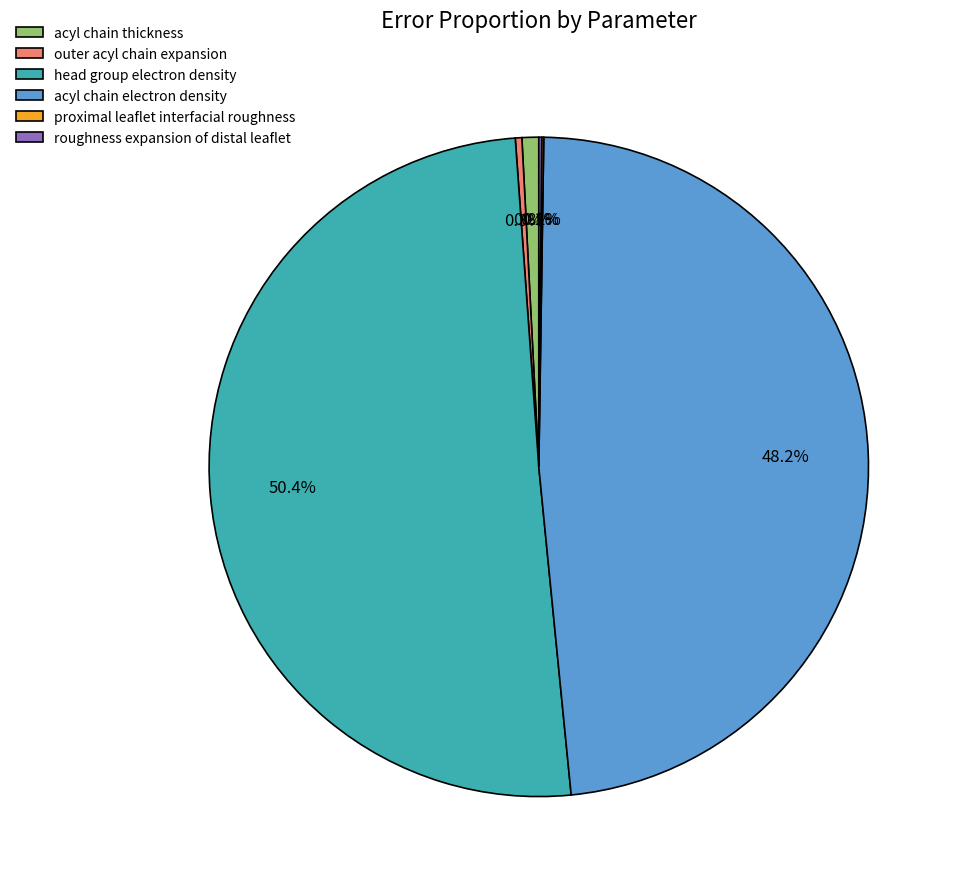

What is the largest slice in the pie chart?

head group electron density